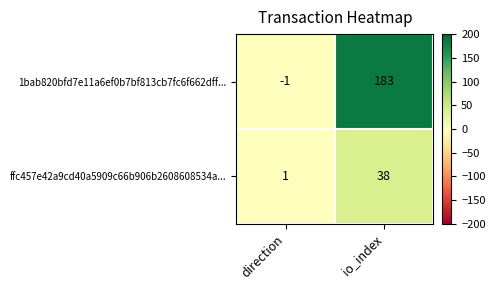

The value of ffc457e42a9cd40a5909c66b906b2608608534a... at io_index is 20. True or false?

False